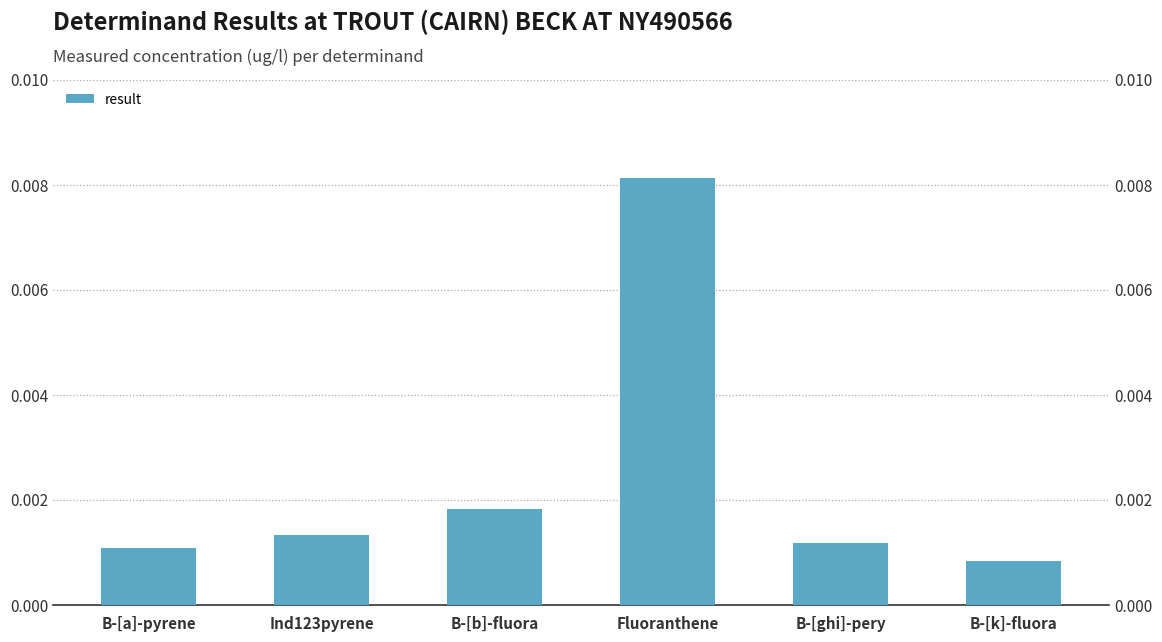

At which category does the chart reach its peak across all series?

Fluoranthene